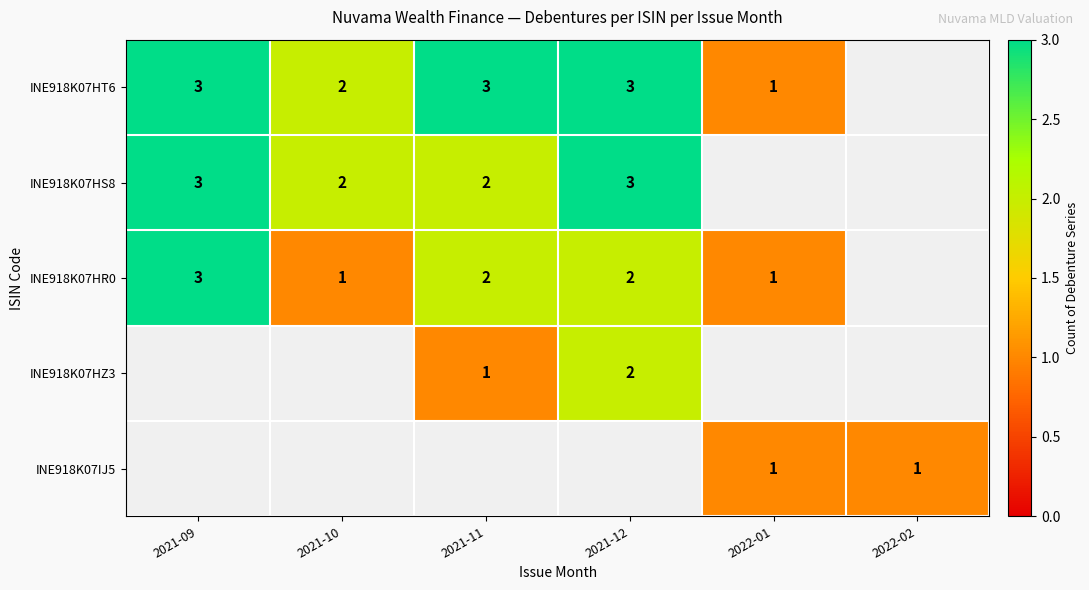

Is it true that INE918K07HS8 equals 1 at 2021-12?

False